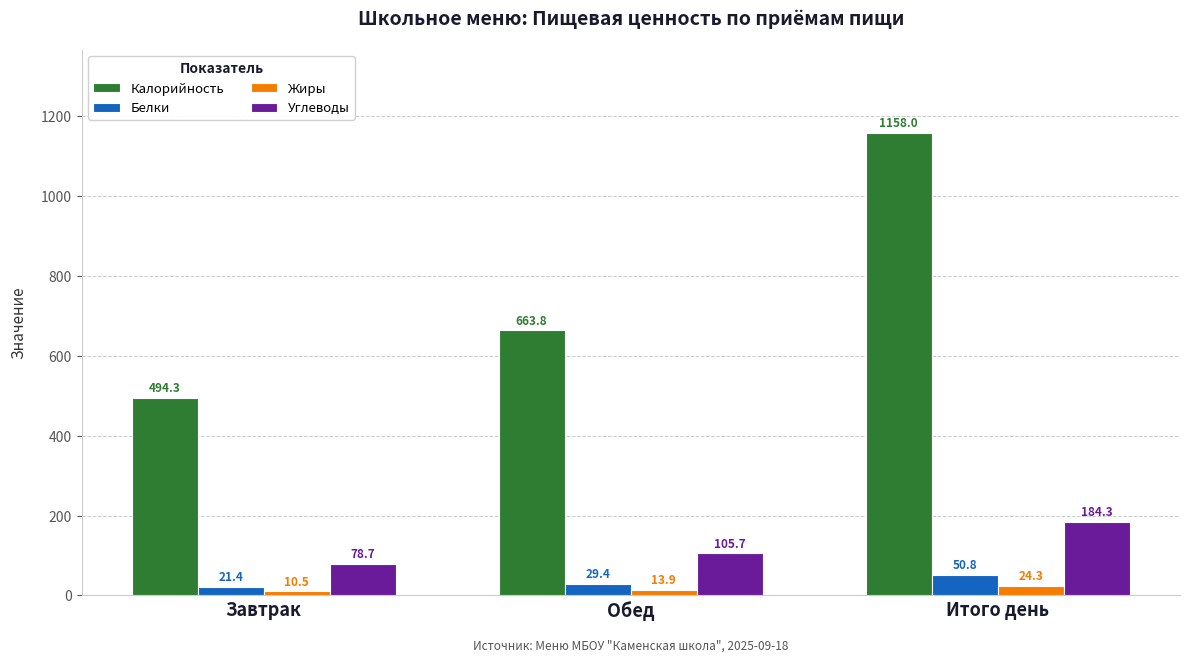

What is the difference between the maximum and minimum values in the Углеводы series?

105.7